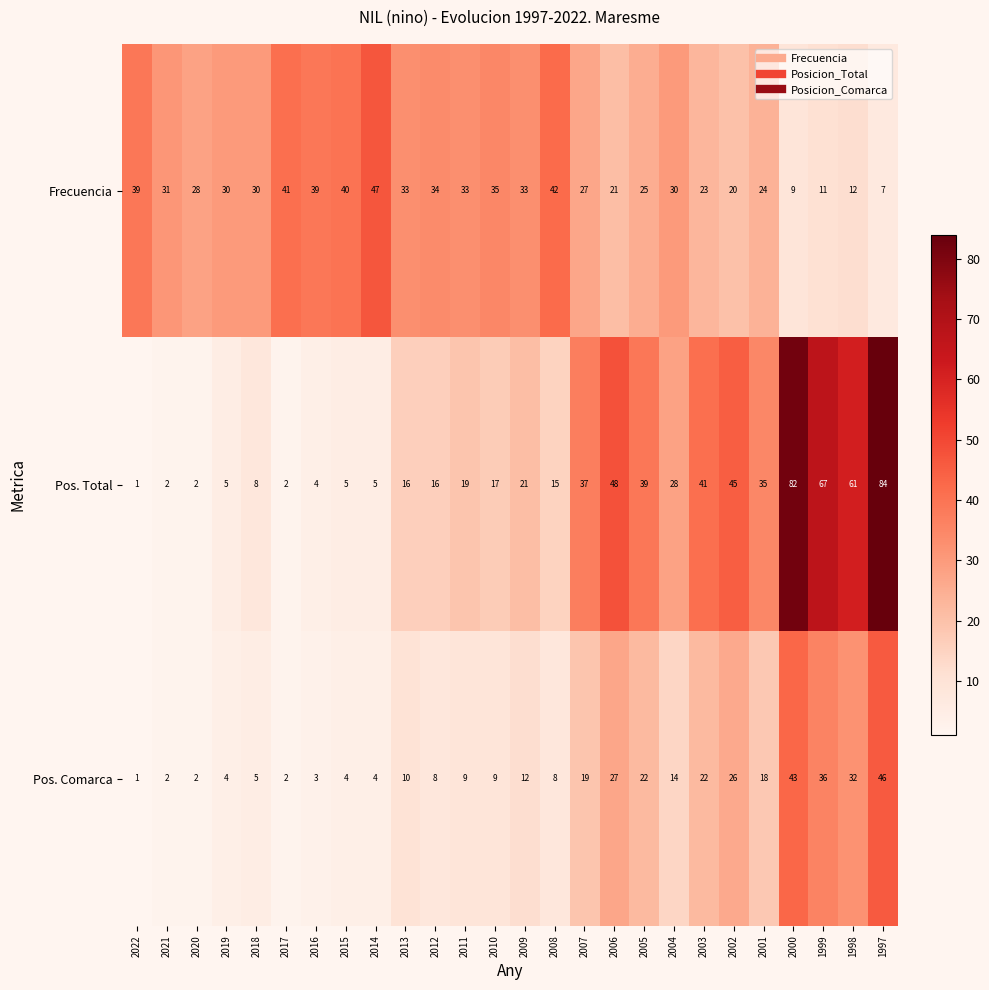

What is the difference between the maximum and minimum values in the Frecuencia series?

40